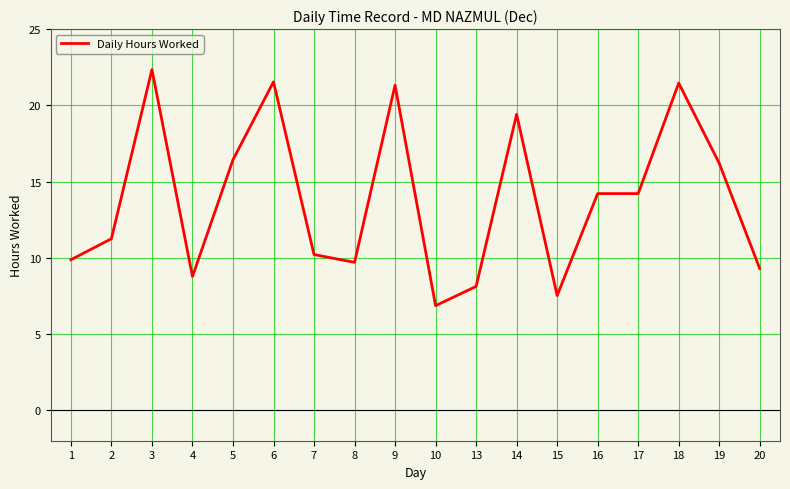

Where is the first local maximum?

3